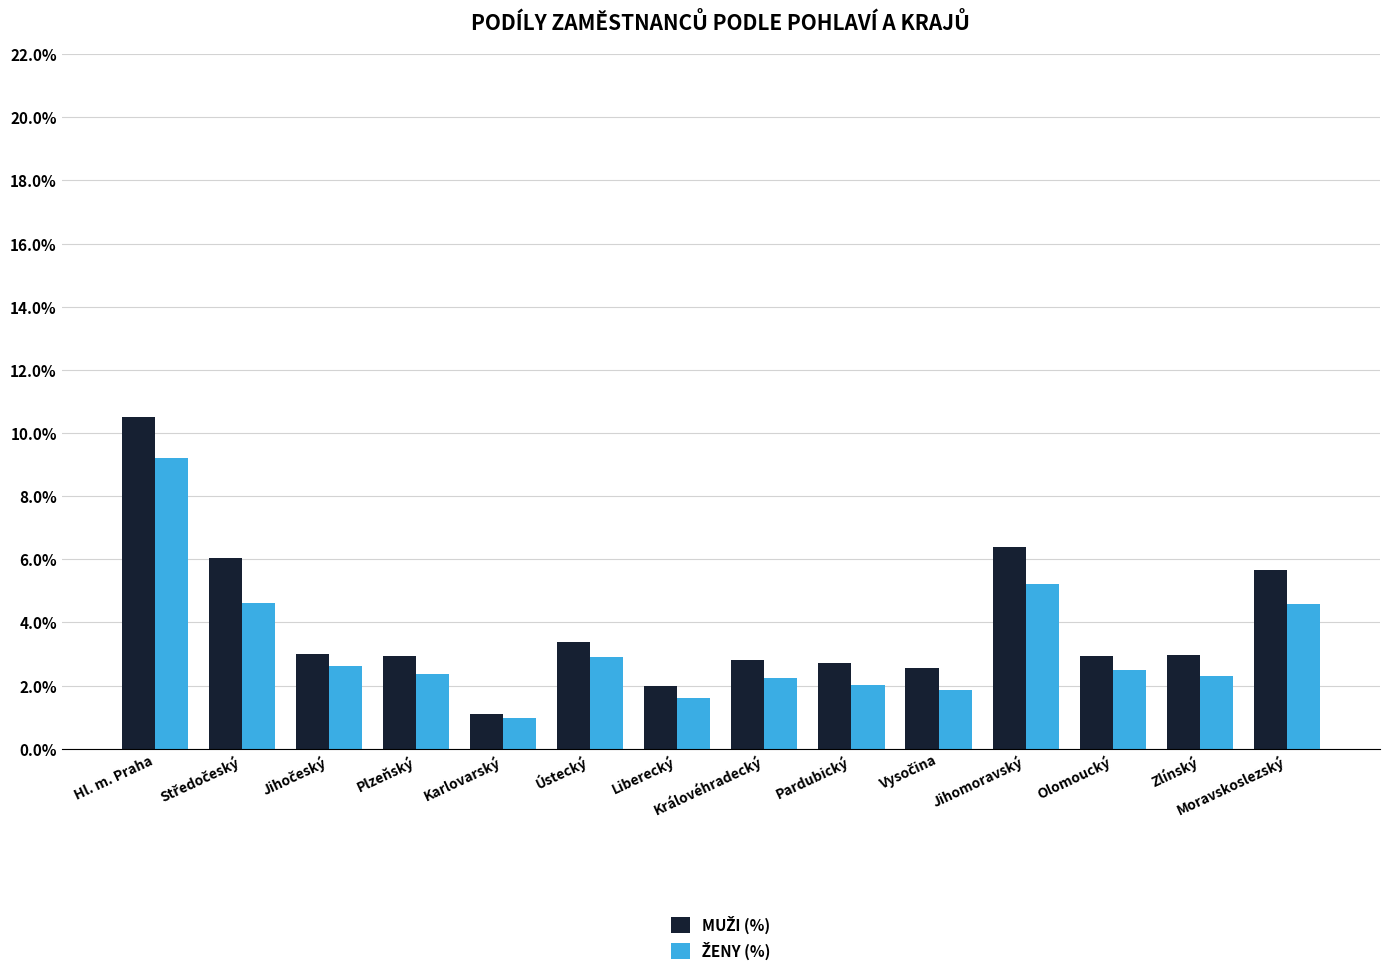

Does the chart contain any negative values?

No